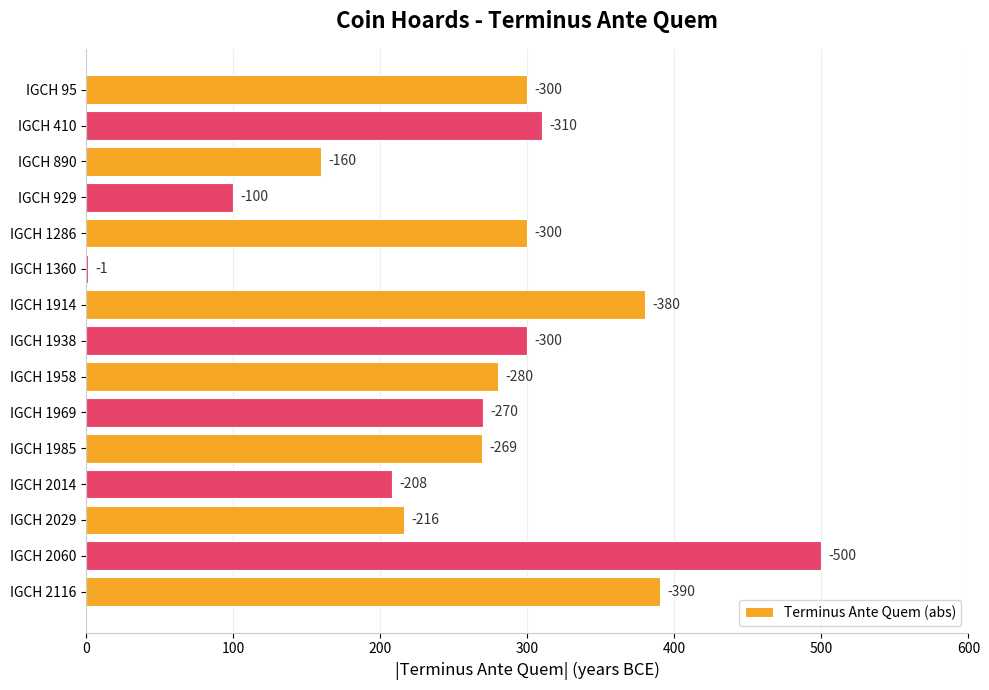

Does the chart contain any negative values?

No